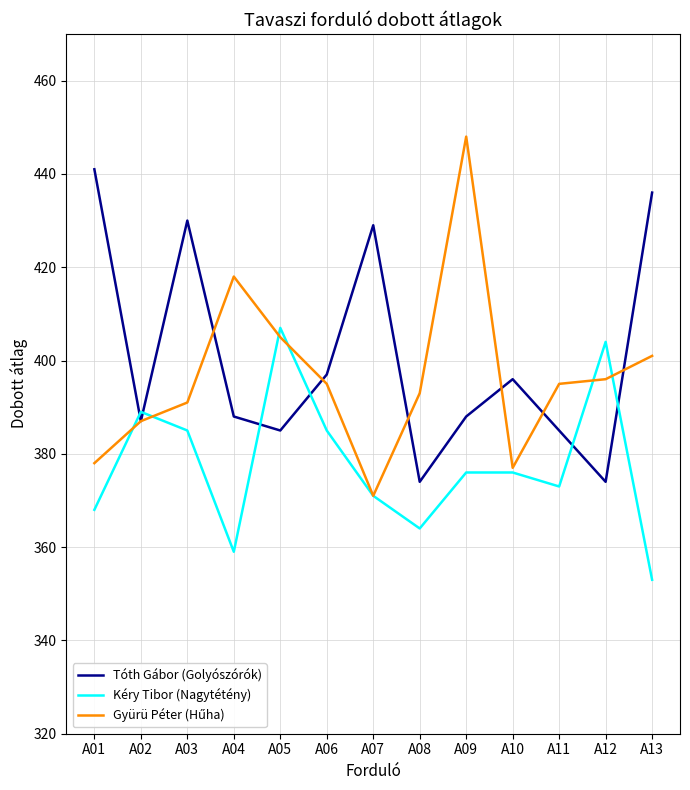

What is the sum of the Kéry Tibor (Nagytétény) values at A01 and A09?

744